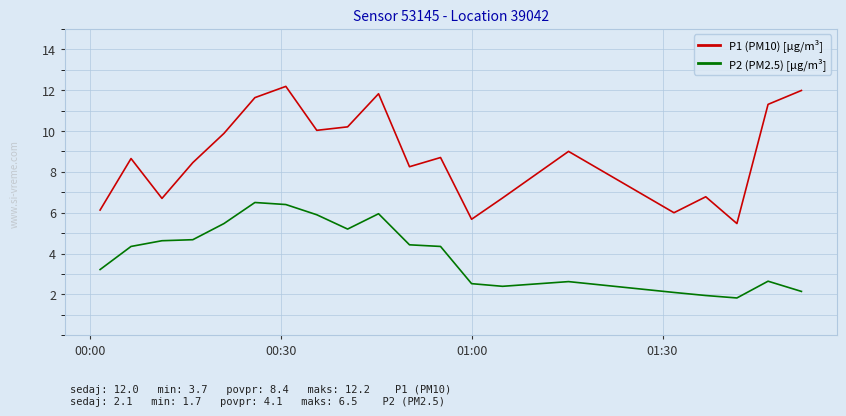

Which series has the largest total across all categories?

P1 (PM10) [µg/m³]